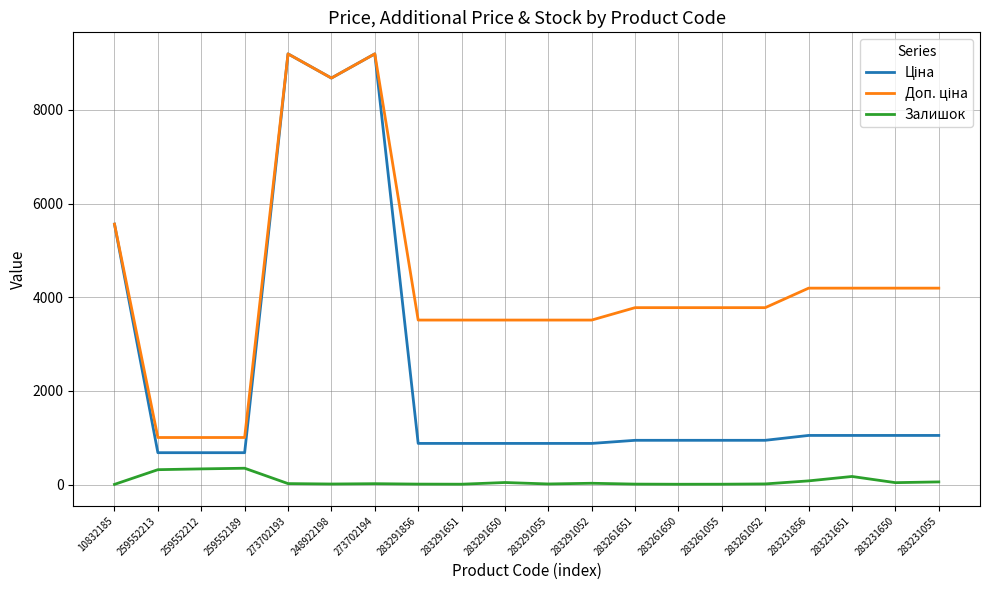

What is the maximum value shown in the chart?

9196.3